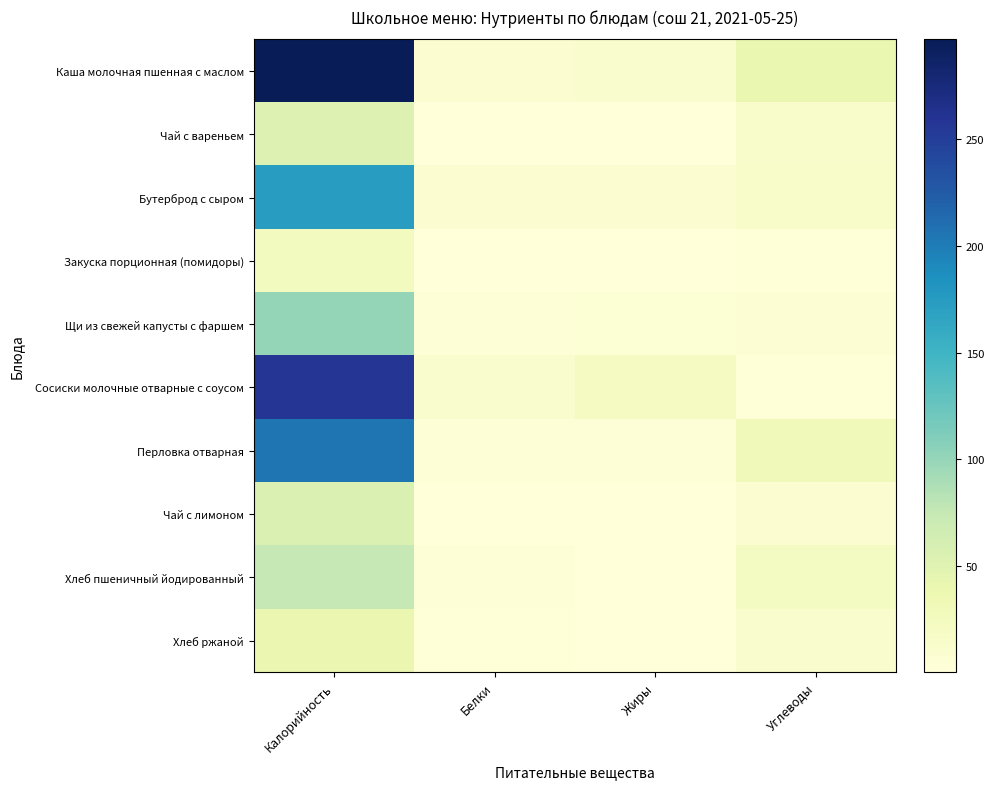

Rank the series at Калорийность from lowest to highest value.

Закуска порционная (помидоры), Хлеб ржаной, Чай с вареньем, Чай с лимоном, Хлеб пшеничный йодированный, Щи из свежей капусты с фаршем, Бутерброд с сыром, Перловка отварная, Сосиски молочные отварные с соусом, Каша молочная пшенная с маслом